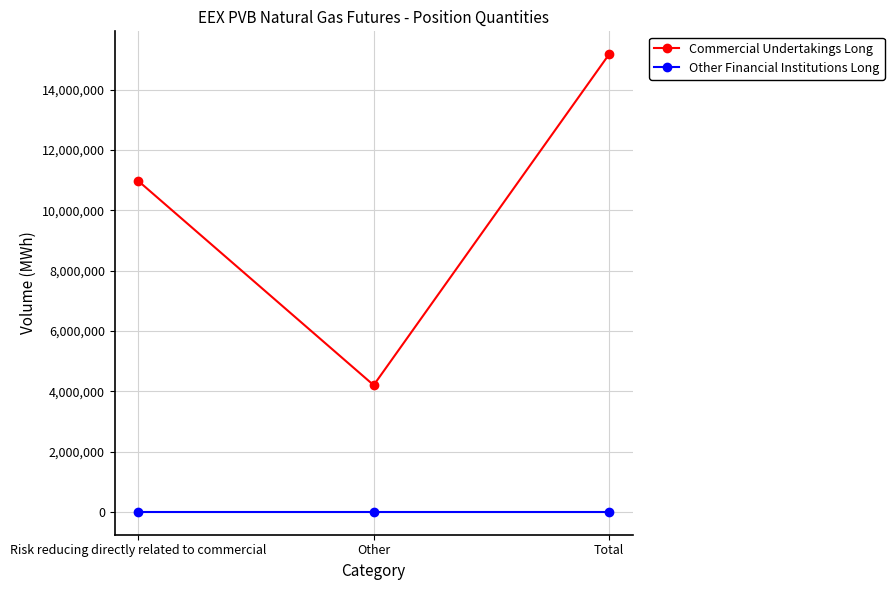

What is the difference between the highest and lowest values at Other?

4199370